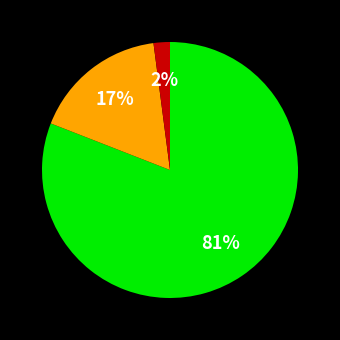

To the nearest percent, what is the average slice percentage?

33%